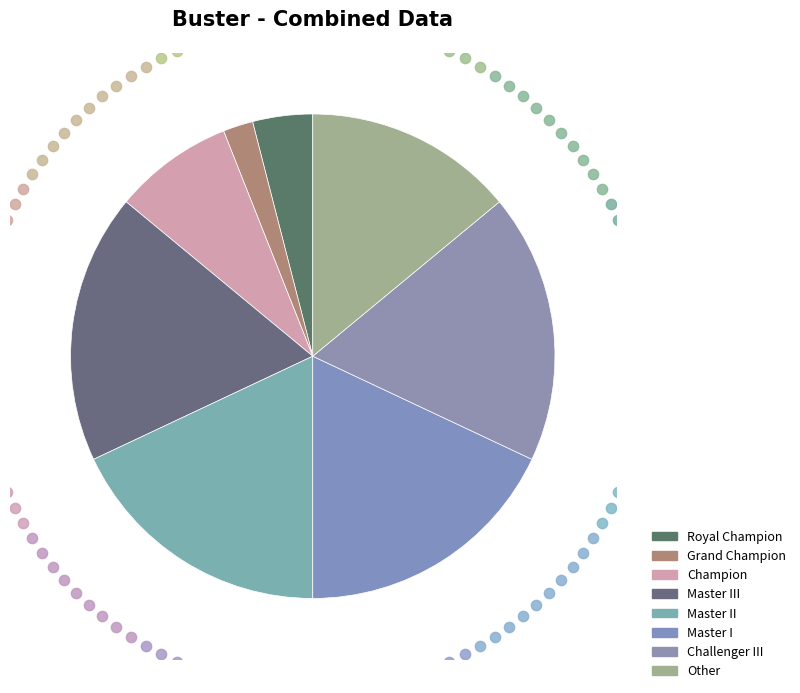

To the nearest percent, what portion does Champion represent?

8%